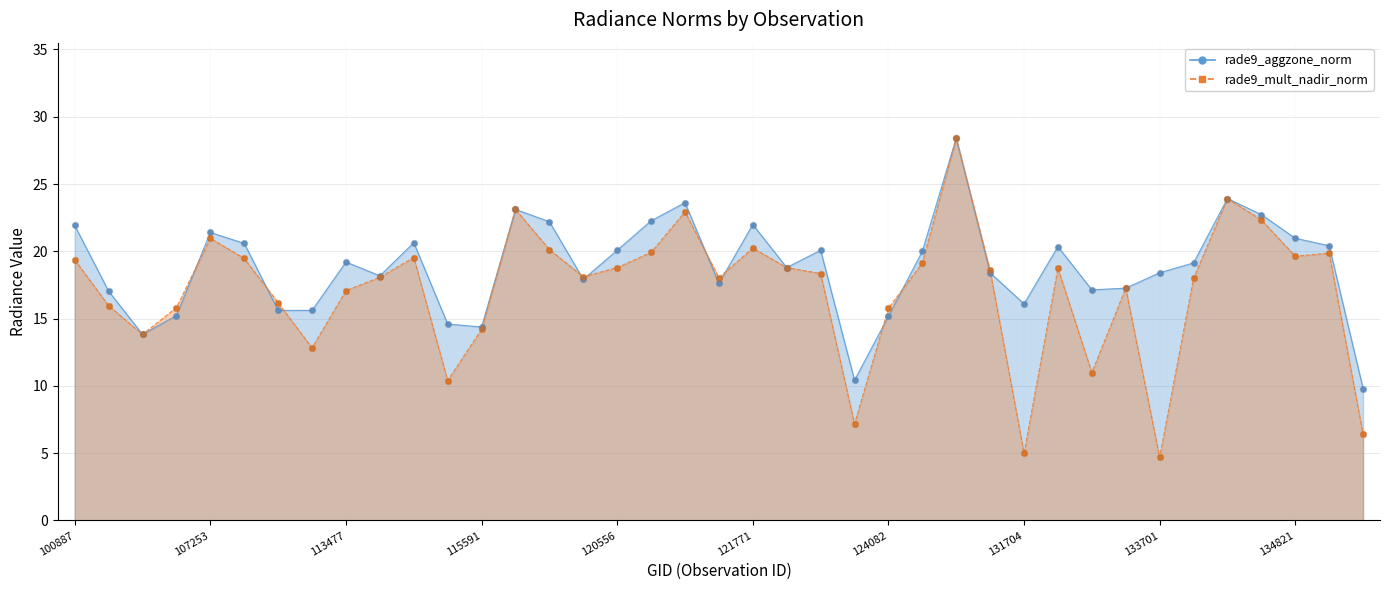

Which series has the largest Y range (max minus min)?

rade9_mult_nadir_norm